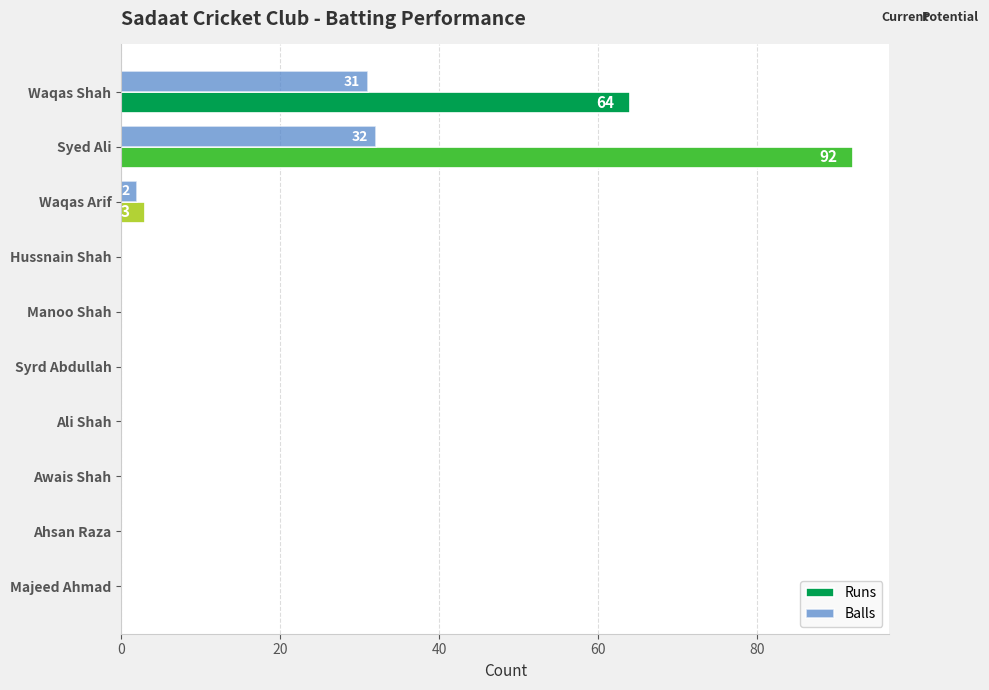

What is the sum of the Runs values at Waqas Arif and Ali Shah?

3